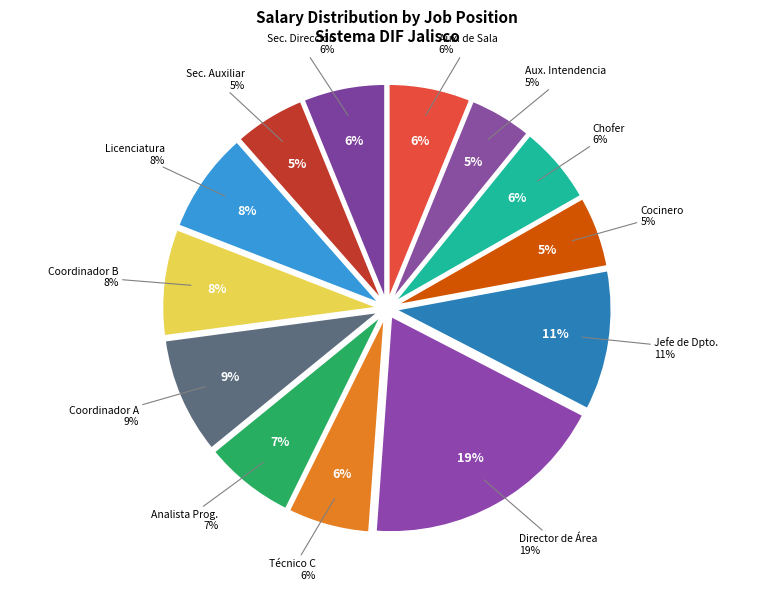

What percentage is the JEFE DE DEPARTAMENTO slice, to the nearest percent?

11%